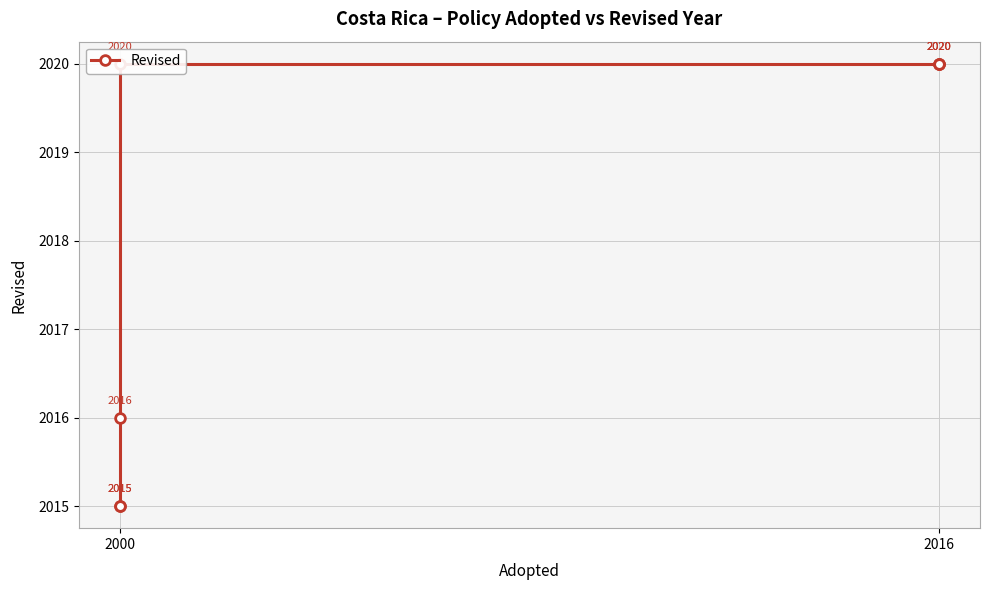

How many distinct data groups are displayed?

1